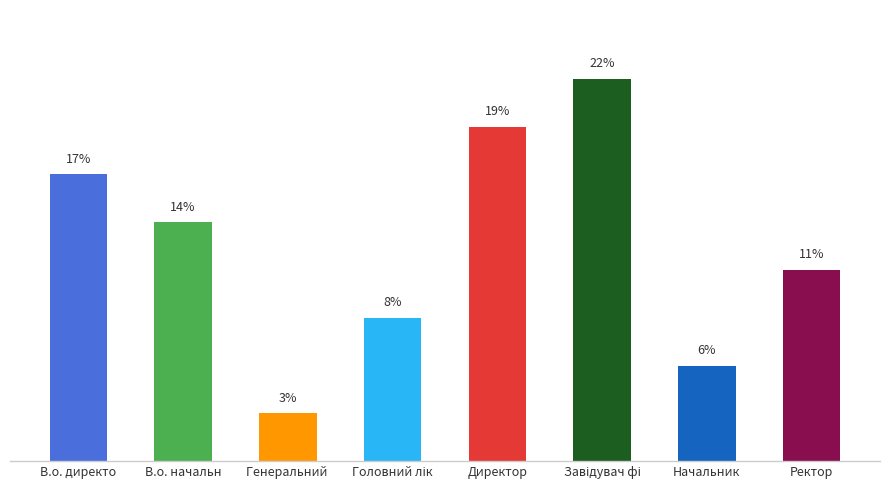

Are the bars horizontal?

No